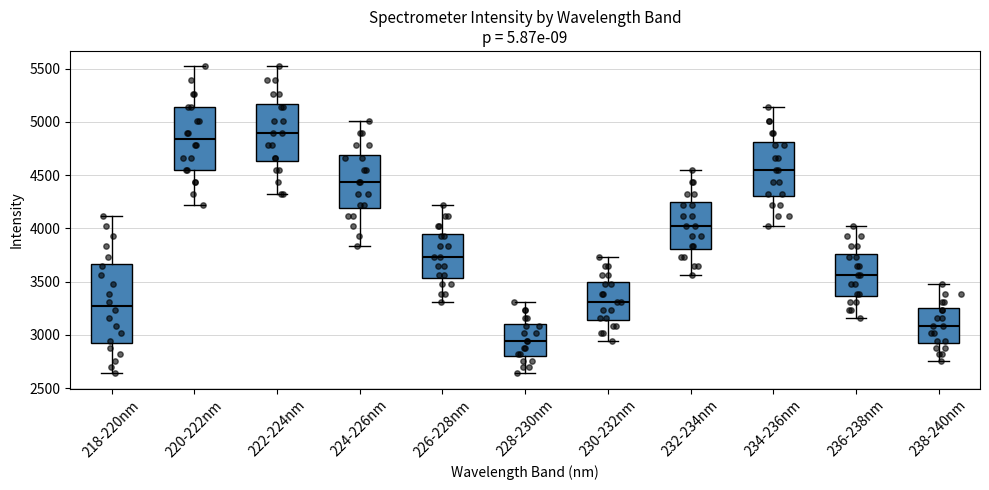

Reading left to right, read every box against the y-axis: the position of its median line, the range the box covers, and the ends of its whiskers. The values are not printed on the chart, so give them approximately, as read against the axis.

218-220nm: median 3250, box 2950 to 3650, whiskers 2650 to 4100
220-222nm: median 4850, box 4550 to 5150, whiskers 4200 to 5500
222-224nm: median 4900, box 4650 to 5150, whiskers 4350 to 5500
224-226nm: median 4450, box 4200 to 4700, whiskers 3850 to 5000
226-228nm: median 3750, box 3550 to 3950, whiskers 3300 to 4200
228-230nm: median 2950, box 2800 to 3100, whiskers 2650 to 3300
230-232nm: median 3300, box 3150 to 3500, whiskers 2950 to 3750
232-234nm: median 4000, box 3800 to 4250, whiskers 3550 to 4550
234-236nm: median 4550, box 4300 to 4800, whiskers 4000 to 5150
236-238nm: median 3550, box 3350 to 3750, whiskers 3150 to 4000
238-240nm: median 3100, box 2950 to 3250, whiskers 2750 to 3450